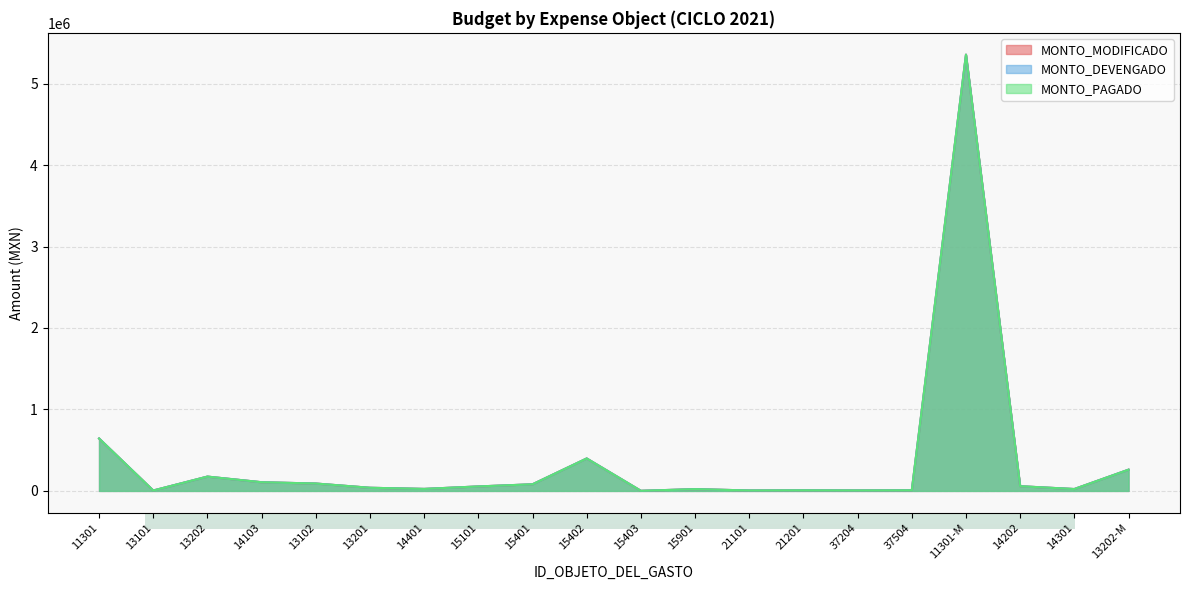

The MONTO_DEVENGADO series shows 57489 at 14202. True or false?

True